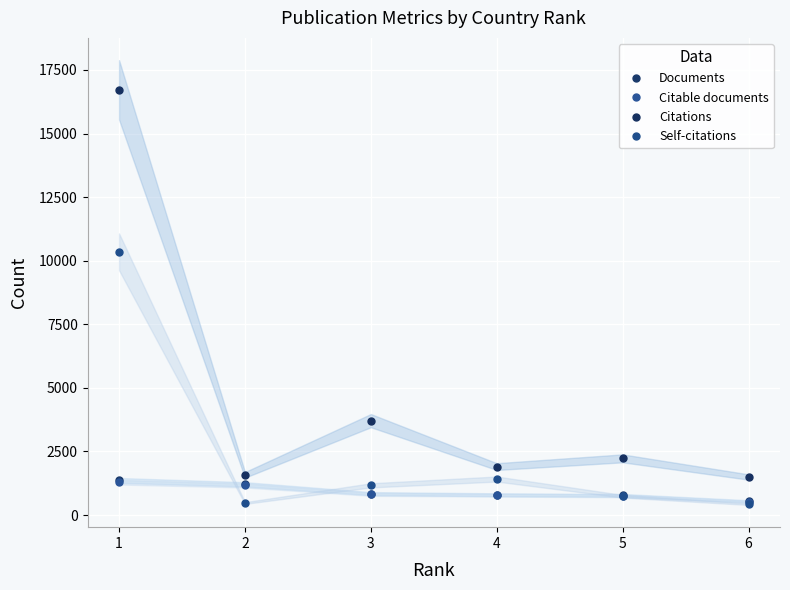

True or false: Citable documents has a value of 1163 at 2.

True